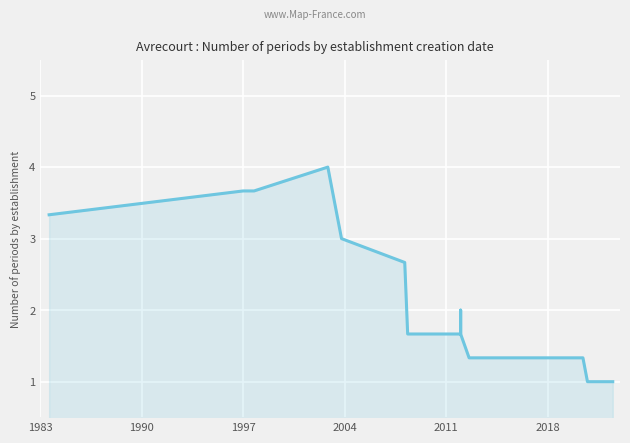

Reading right to left, list all the values displayed in this chart.

1.0	1.0	1.0	1.3	1.3	1.3	1.3	1.7	2.0	1.7	1.7	1.7	1.7	2.7	3.0	4.0	3.7	3.7	3.3